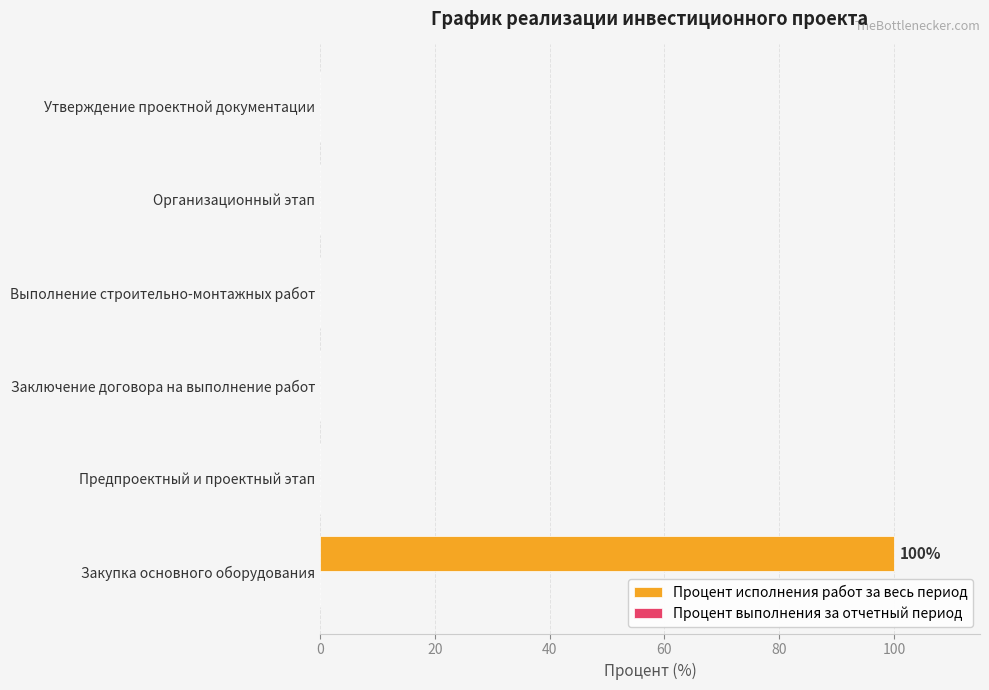

Reading bottom to top, list all the values displayed in this chart.

Закупка основного оборудования=100	Предпроектный и проектный этап=0	Заключение договора на выполнение работ=0	Выполнение строительно-монтажных работ=0	Организационный этап=0	Утверждение проектной документации=0